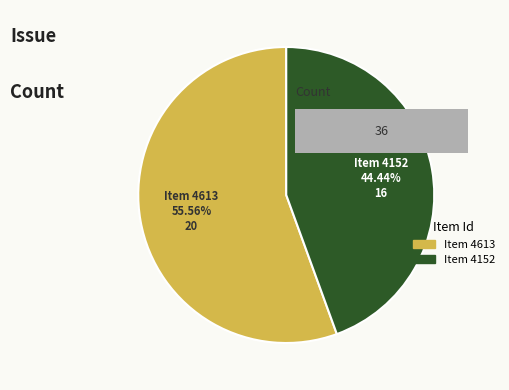

True or false: 4152 accounts for 36% of the total.

False